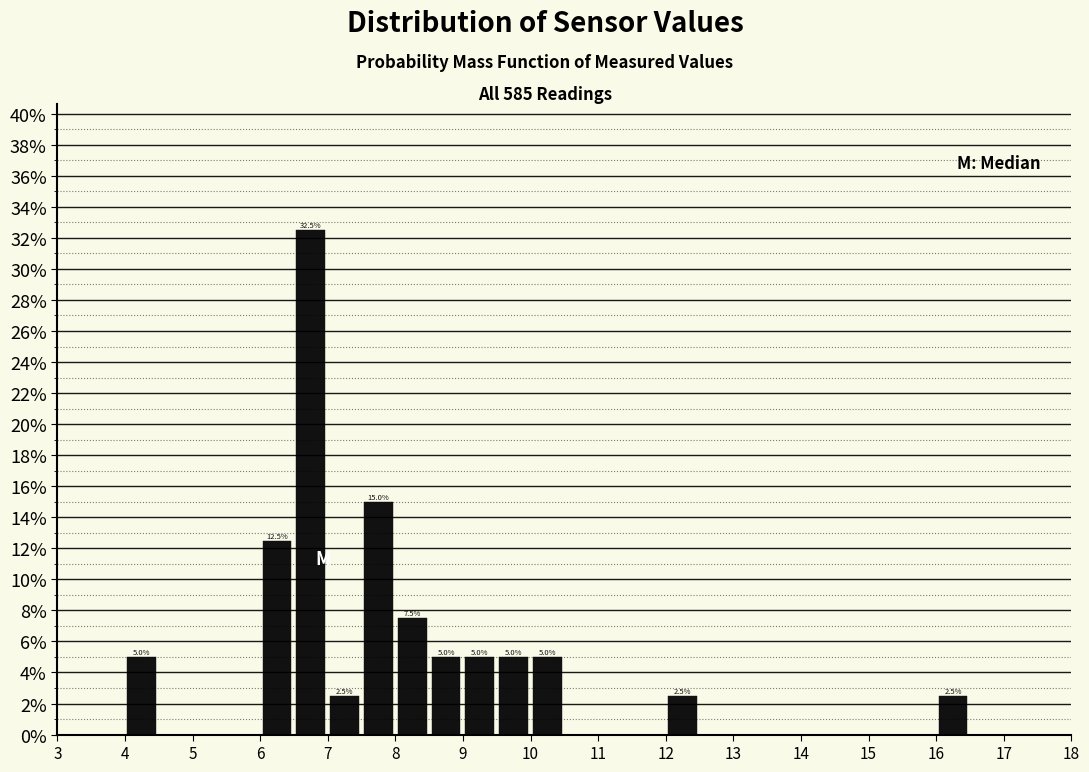

Which range on the x-axis has the tallest bar?

6.5 to 7.0